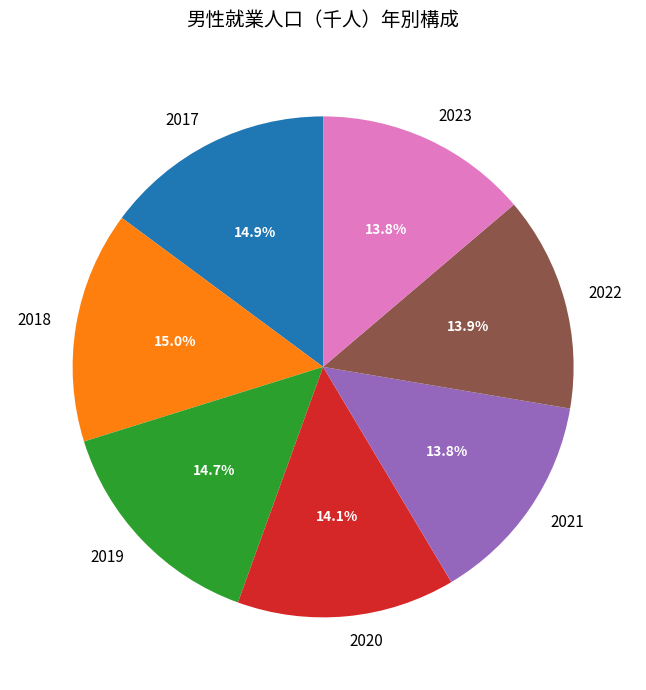

Is there a majority slice in this chart?

No